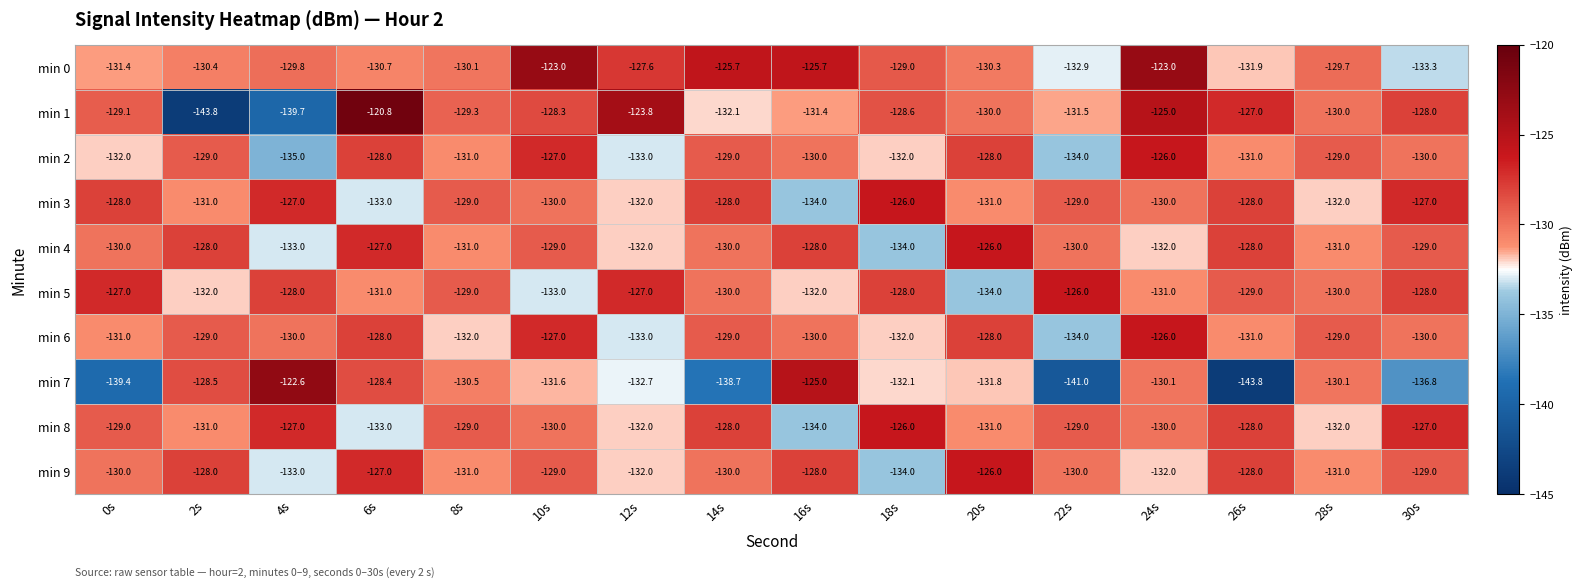

What is the sum of all min 1 values?

-2078.4